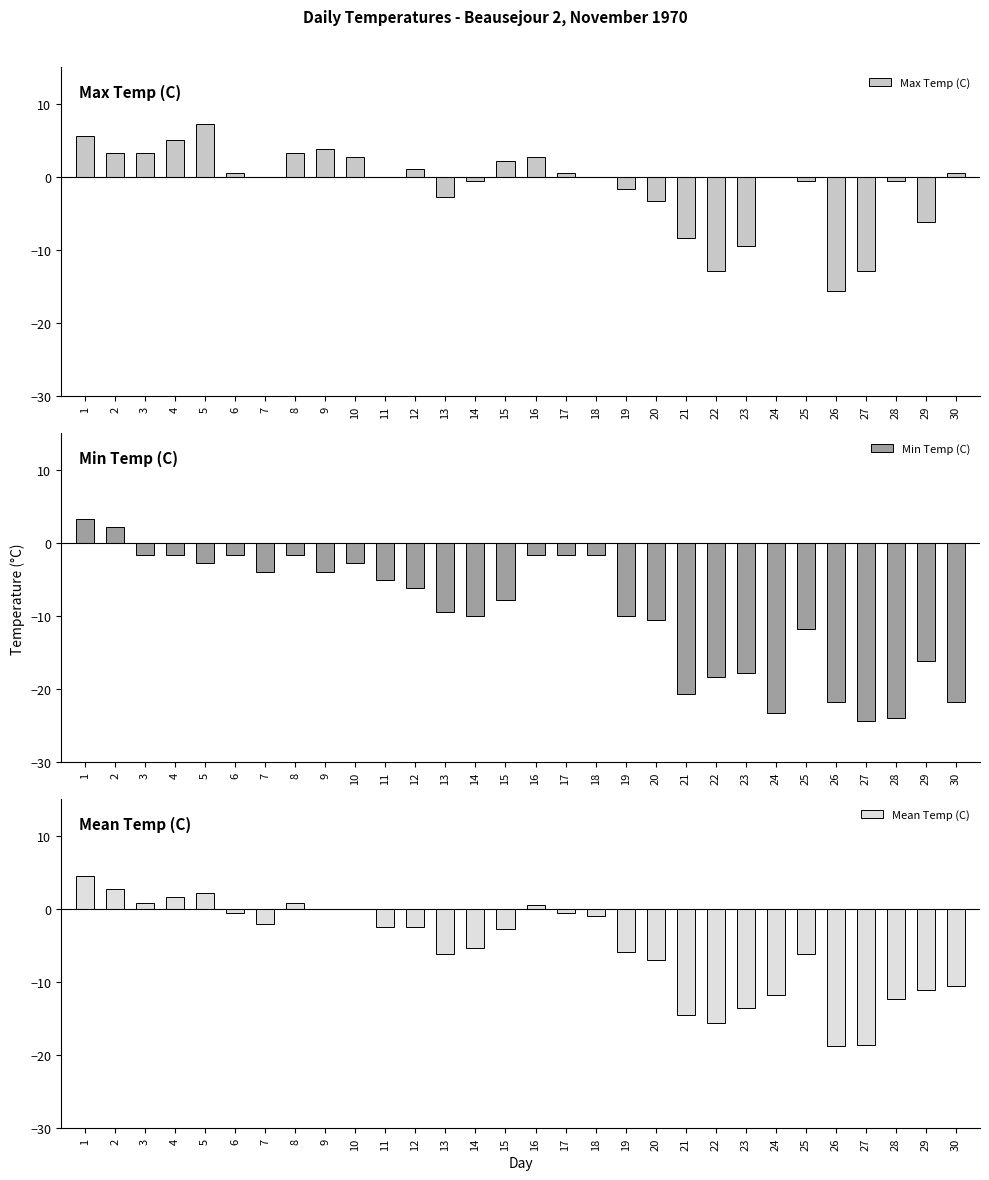

Reading left to right, list all the values displayed in this chart.

Max Temp (C): 5.6	3.3	3.3	5.0	7.2	0.6	0.0	3.3	3.9	2.8	0.0	1.1	-2.8	-0.6	2.2	2.8	0.6	0.0	-1.7	-3.3	-8.3	-12.8	-9.4	0.0	-0.6	-15.6	-12.8	-0.6	-6.1	0.6
Min Temp (C): 3.3	2.2	-1.7	-1.7	-2.8	-1.7	-3.9	-1.7	-3.9	-2.8	-5.0	-6.1	-9.4	-10.0	-7.8	-1.7	-1.7	-1.7	-10.0	-10.6	-20.6	-18.3	-17.8	-23.3	-11.7	-21.7	-24.4	-23.9	-16.1	-21.7
Mean Temp (C): 4.5	2.8	0.8	1.7	2.2	-0.6	-2.0	0.8	0.0	0.0	-2.5	-2.5	-6.1	-5.3	-2.8	0.6	-0.6	-0.9	-5.9	-7.0	-14.5	-15.6	-13.6	-11.7	-6.2	-18.7	-18.6	-12.3	-11.1	-10.6